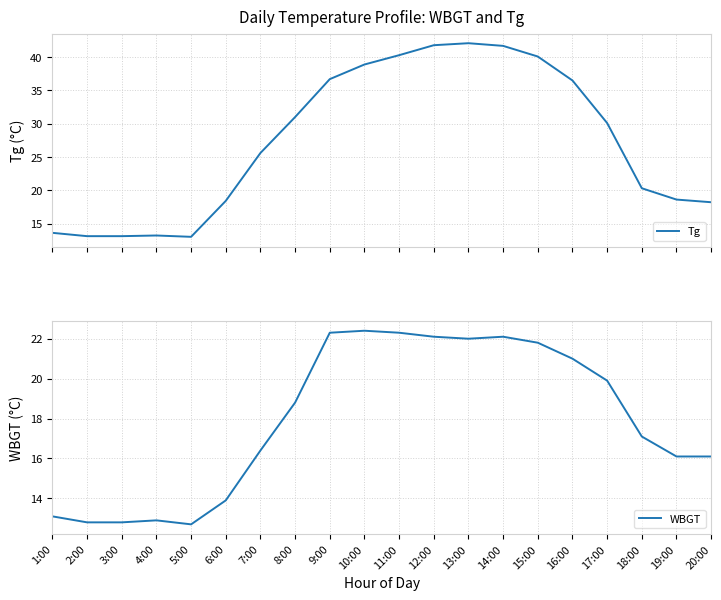

Reading left to right, extract all data points from this chart.

Tg: 1:00=13.6	2:00=13.1	3:00=13.1	4:00=13.2	5:00=13.0	6:00=18.4	7:00=25.6	8:00=31.0	9:00=36.7	10:00=38.9	11:00=40.3	12:00=41.8	13:00=42.1	14:00=41.7	15:00=40.1	16:00=36.5	17:00=30.1	18:00=20.3	19:00=18.6	20:00=18.2
WBGT: 1:00=13.1	2:00=12.8	3:00=12.8	4:00=12.9	5:00=12.7	6:00=13.9	7:00=16.4	8:00=18.8	9:00=22.3	10:00=22.4	11:00=22.3	12:00=22.1	13:00=22.0	14:00=22.1	15:00=21.8	16:00=21.0	17:00=19.9	18:00=17.1	19:00=16.1	20:00=16.1